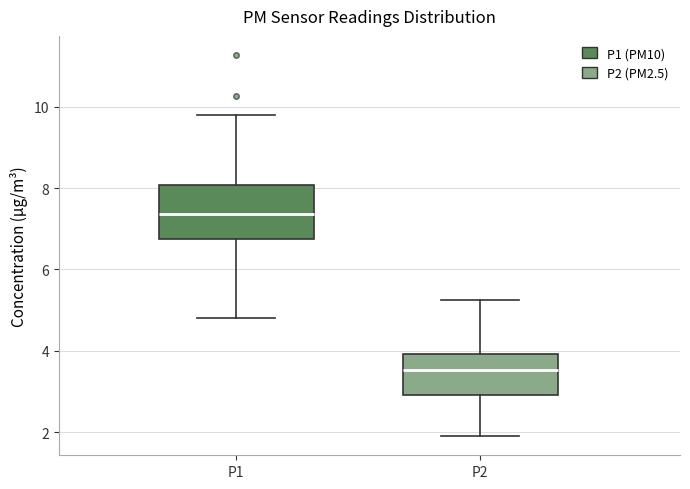

Reading left to right, transcribe this box plot: for each box, give where its median line is, the range the box spans, and where its two whiskers end, as read against the y-axis. The values are not printed on the chart, so give them approximately, as read against the axis.

P1: median 7.4, box 6.8 to 8.0, whiskers 4.8 to 9.8
P2: median 3.6, box 3.0 to 4.0, whiskers 2.0 to 5.2